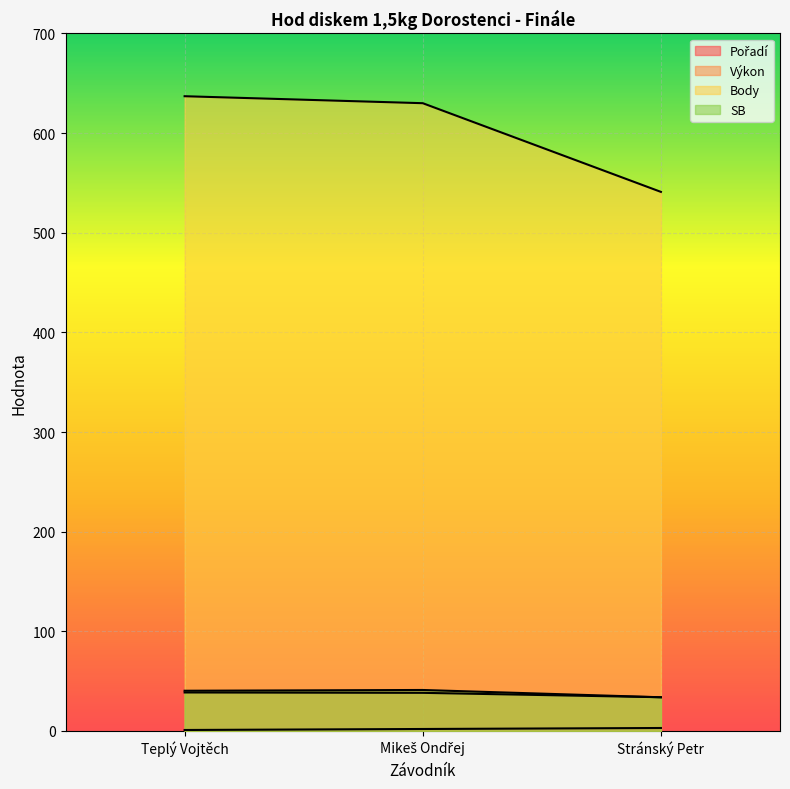

At which label is Body closest to 589?

Mikeš Ondřej